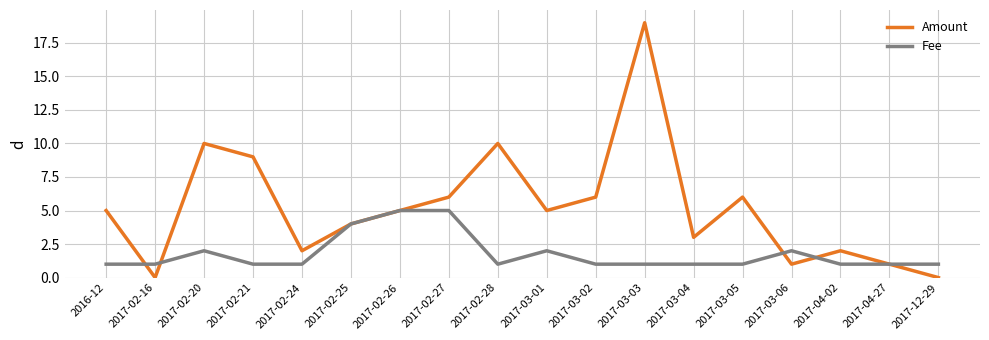

Which series has the largest range (max minus min)?

Amount